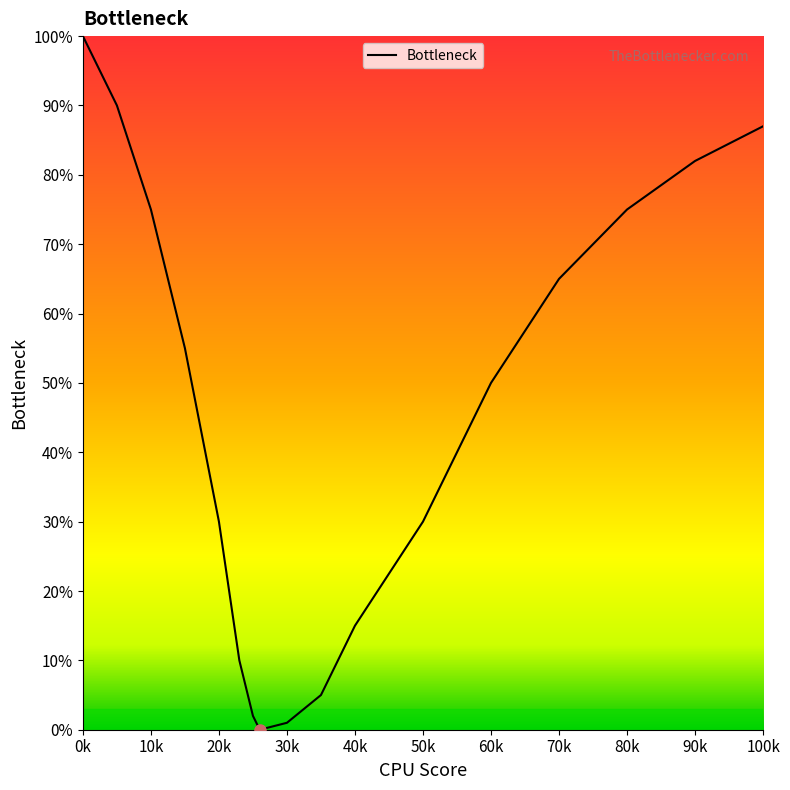

What is the difference between the maximum and minimum values?

100